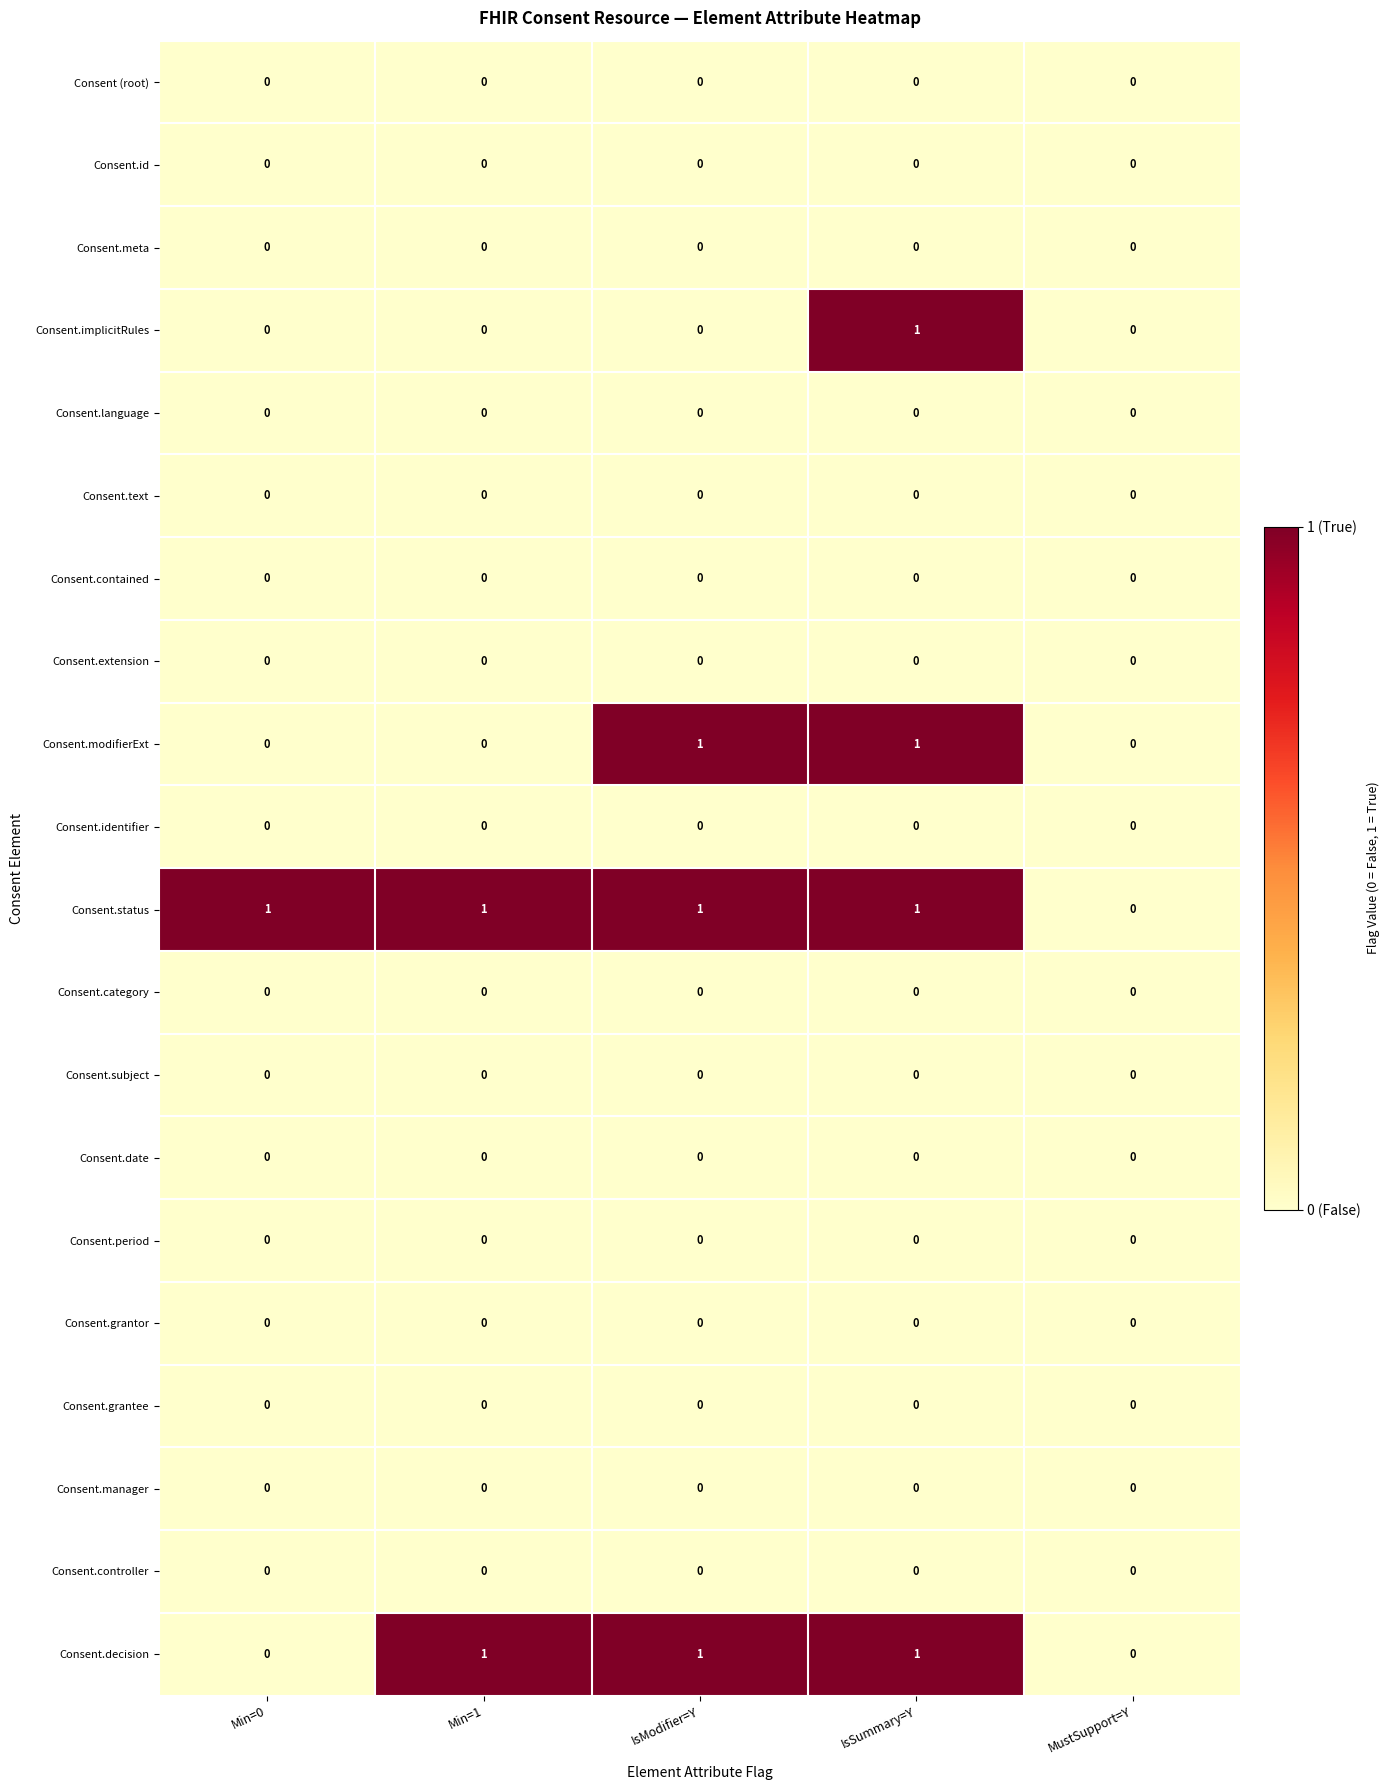

Is it true that Consent.grantee equals 0 at IsModifier=Y?

True